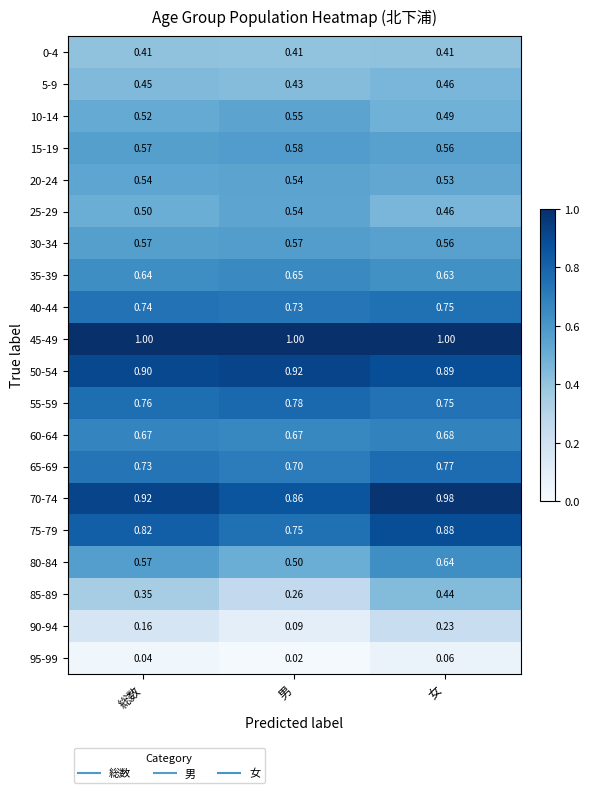

At which label is 25-29 closest to 0?

女